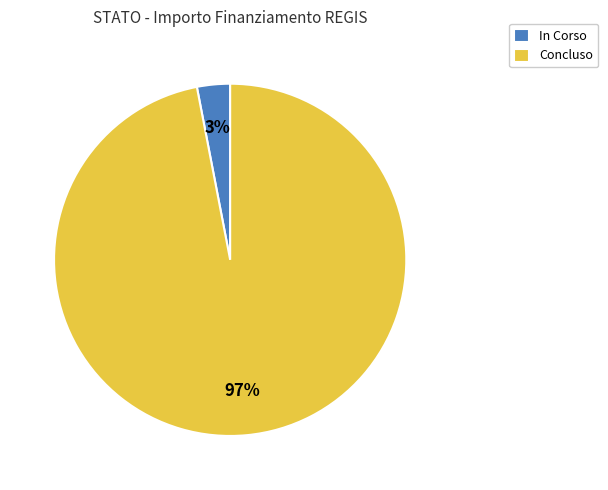

How many segments does this pie chart have?

2